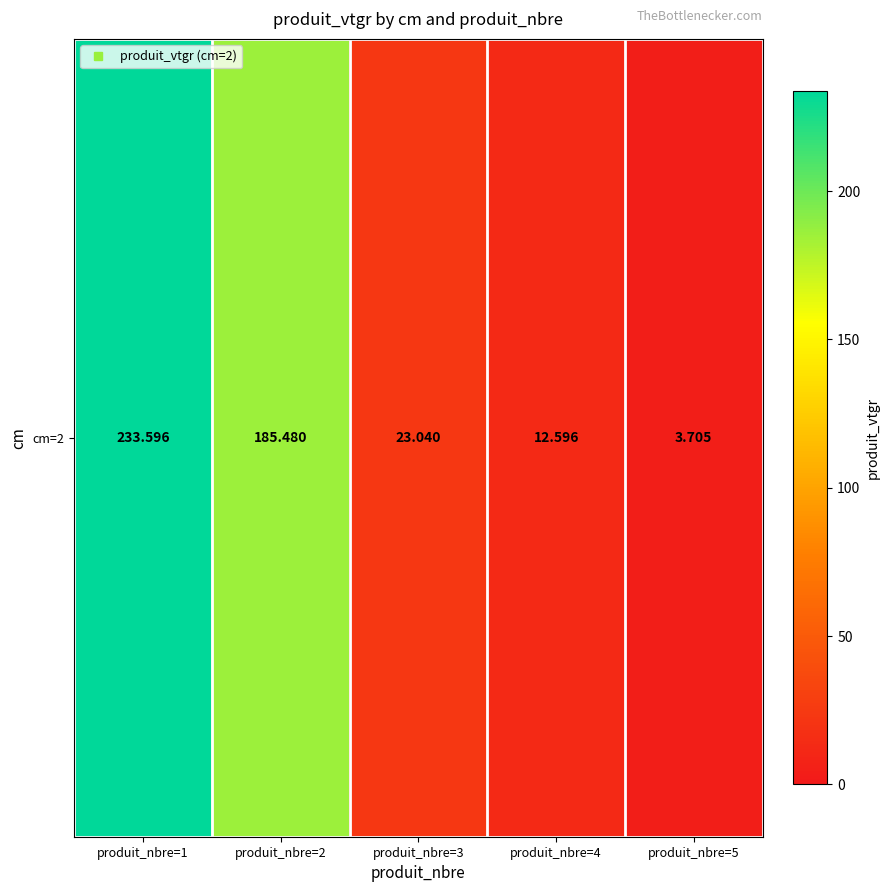

How many categories are shown in the chart?

5